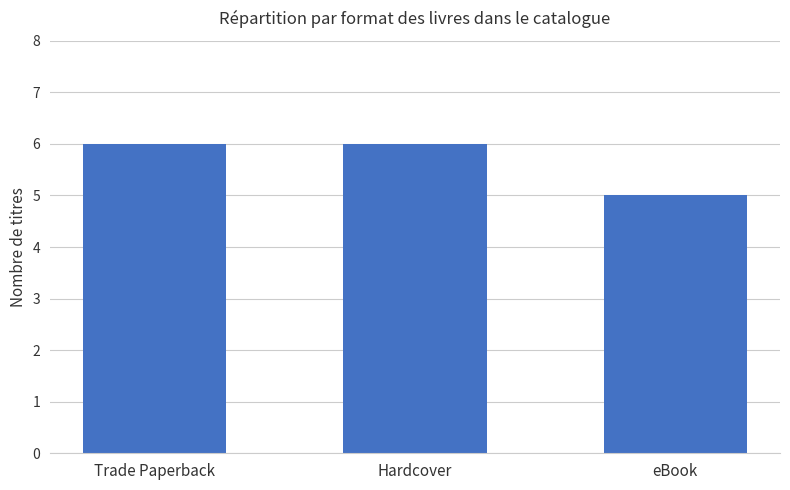

What is the sum of all values?

17